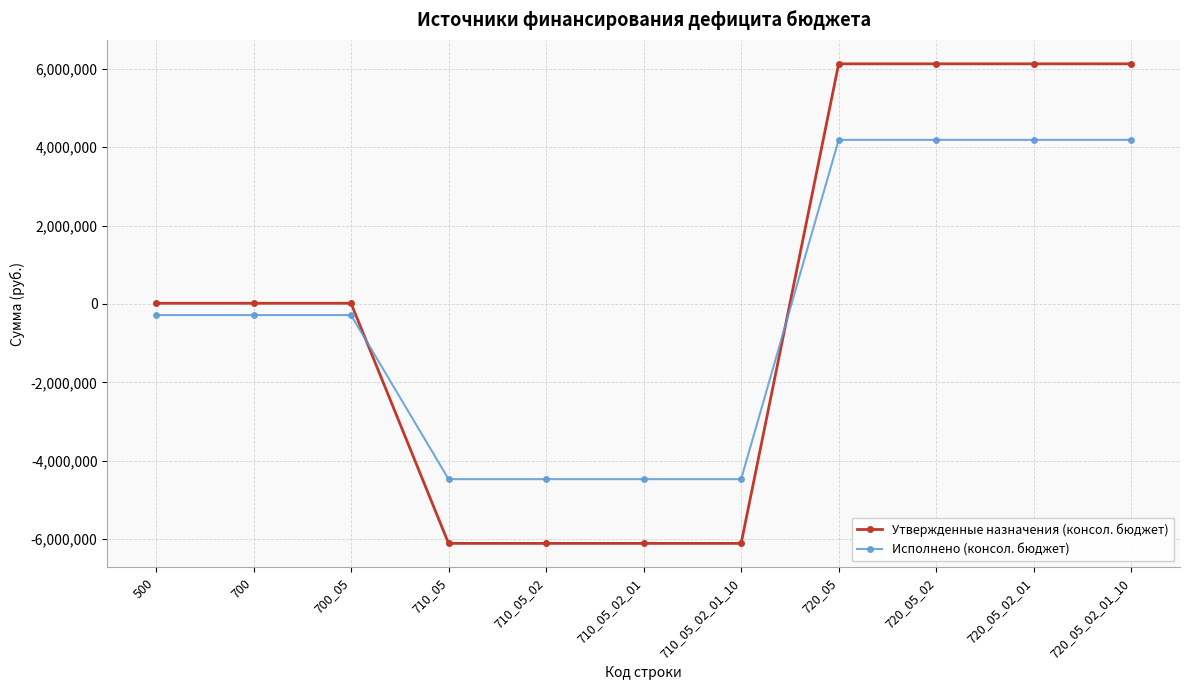

Reading right to left, what are all the values shown in this chart?

Утвержденные назначения (консол. бюджет): 720_05_02_01_10=6122154.4	720_05_02_01=6122154.4	720_05_02=6122154.4	720_05=6122154.4	710_05_02_01_10=-6104700.0	710_05_02_01=-6104700.0	710_05_02=-6104700.0	710_05=-6104700.0	700_05=17454.4	700=17454.4	500=17454.4
Исполнено (консол. бюджет): 720_05_02_01_10=4183146.4	720_05_02_01=4183146.4	720_05_02=4183146.4	720_05=4183146.4	710_05_02_01_10=-4466533.2	710_05_02_01=-4466533.2	710_05_02=-4466533.2	710_05=-4466533.2	700_05=-283386.8	700=-283386.8	500=-283386.8